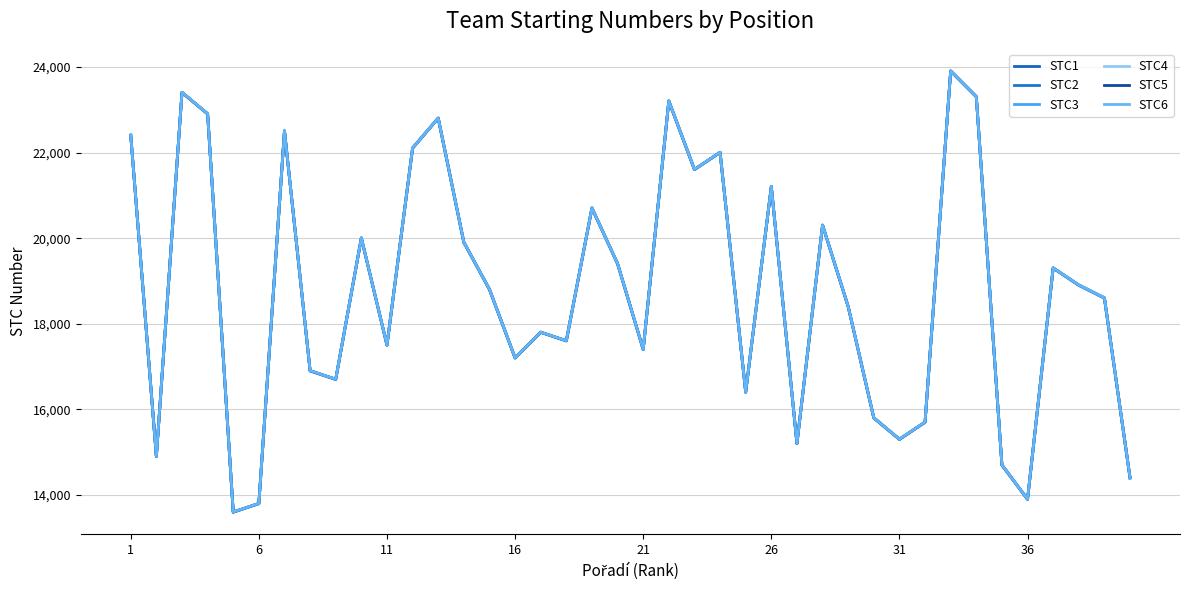

Reading right to left, list all the values displayed in this chart.

STC1: 14401	18601	18901	19301	13901	14701	23301	23901	15701	15301	15801	18401	20301	15201	21201	16401	22001	21601	23201	17401	19401	20701	17601	17801	17201	18801	19901	22801	22101	17501	20001	16701	16901	22501	13801	13601	22901	23401	14901	22401
STC2: 14402	18602	18902	19302	13902	14702	23302	23902	15702	15302	15802	18402	20302	15202	21202	16402	22002	21602	23202	17402	19402	20702	17602	17802	17202	18802	19902	22802	22102	17502	20002	16702	16902	22502	13802	13602	22902	23402	14902	22402
STC3: 14403	18603	18903	19303	13903	14703	23303	23903	15703	15303	15803	18403	20303	15203	21203	16403	22003	21603	23203	17403	19403	20703	17603	17803	17203	18803	19903	22803	22103	17503	20003	16703	16903	22503	13803	13603	22903	23403	14903	22403
STC4: 14404	18604	18904	19304	13904	14704	23304	23904	15704	15304	15804	18404	20304	15204	21204	16404	22004	21604	23204	17404	19404	20704	17604	17804	17204	18804	19904	22804	22104	17504	20004	16704	16904	22504	13804	13604	22904	23404	14904	22404
STC5: 14405	18605	18905	19305	13905	14705	23305	23905	15705	15305	15805	18405	20305	15205	21205	16405	22005	21605	23205	17405	19405	20705	17605	17805	17205	18805	19905	22805	22105	17505	20005	16705	16905	22505	13805	13605	22905	23405	14905	22405
STC6: 14406	18606	18906	19306	13906	14706	23306	23906	15706	15306	15806	18406	20306	15206	21206	16406	22006	21606	23206	17406	19406	20706	17606	17806	17206	18806	19906	22806	22106	17506	20006	16706	16906	22506	13806	13606	22906	23406	14906	22406